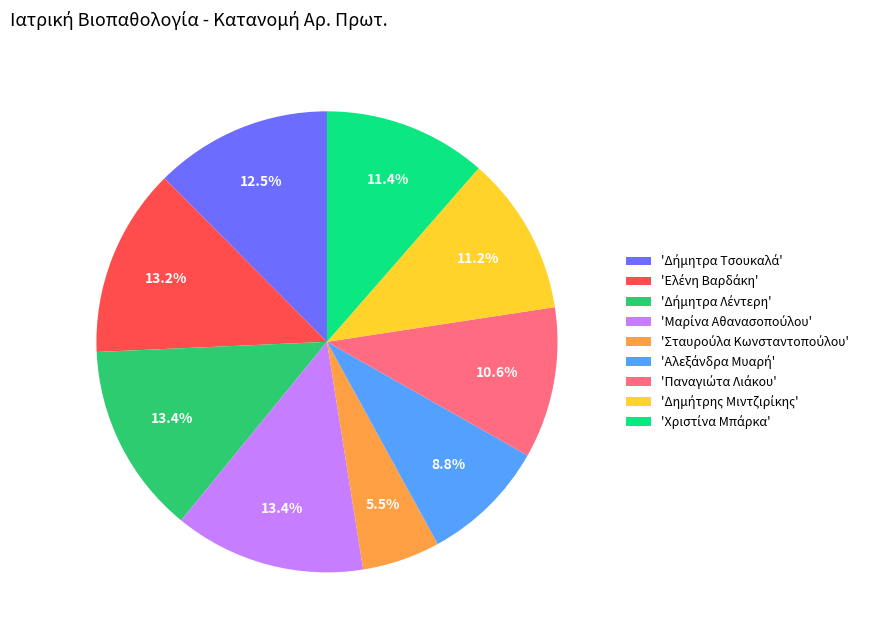

Is there any slice that represents more than half of the pie?

No